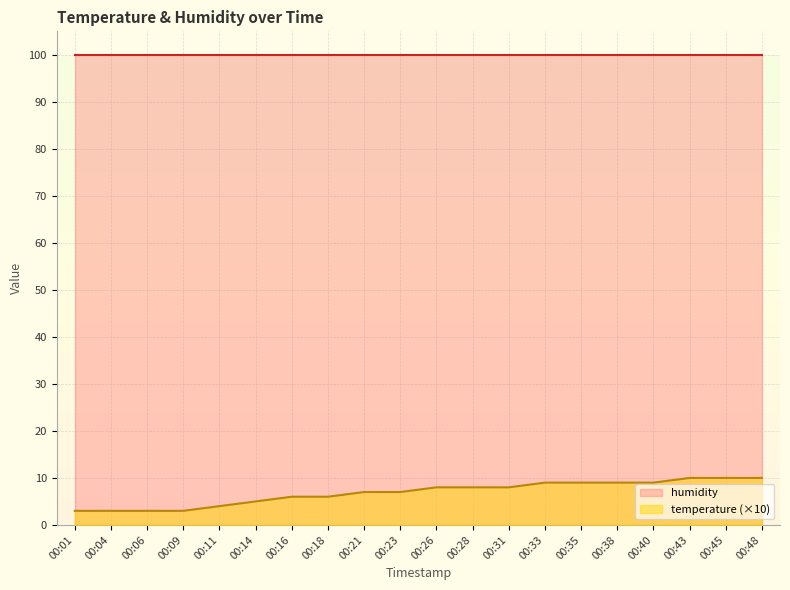

What is the ratio of the value at 00:18 to the value at 00:11?

1.5